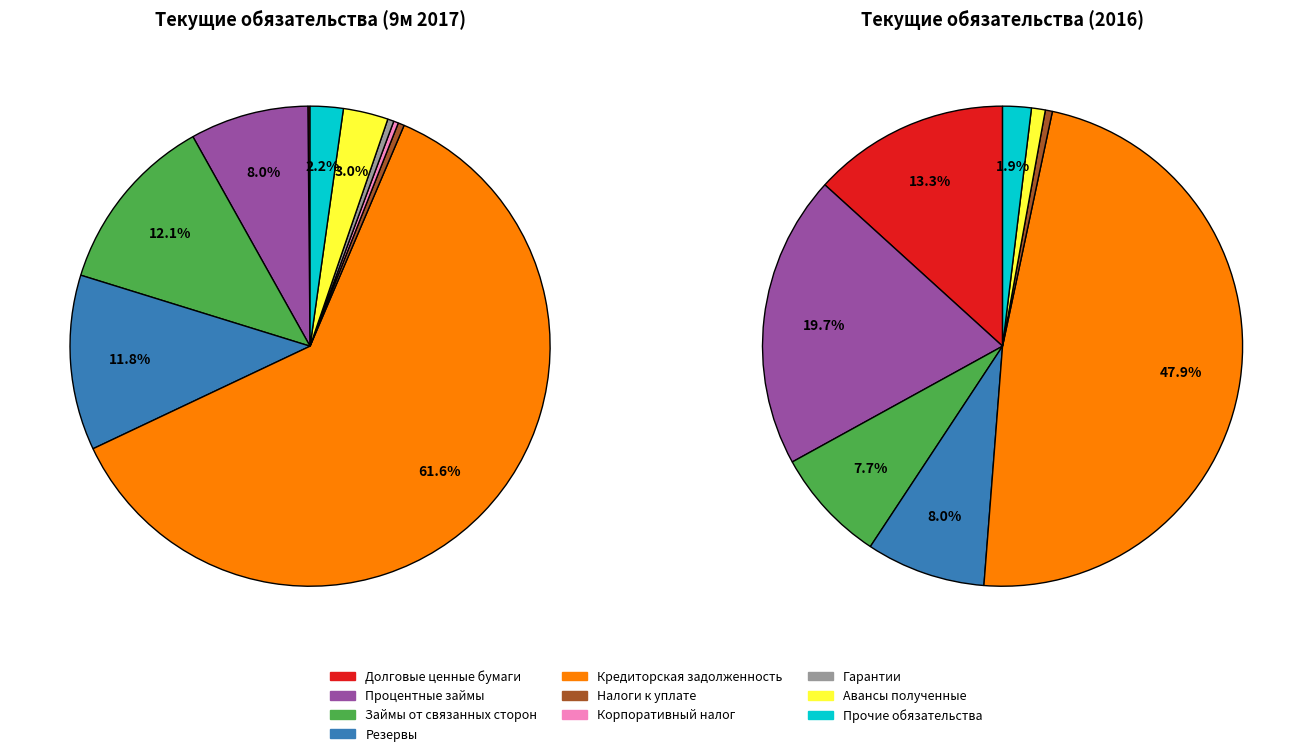

Combined, what portion of the pie is Обязательства по выданным гарантиям and Процентные займы?

8.4%